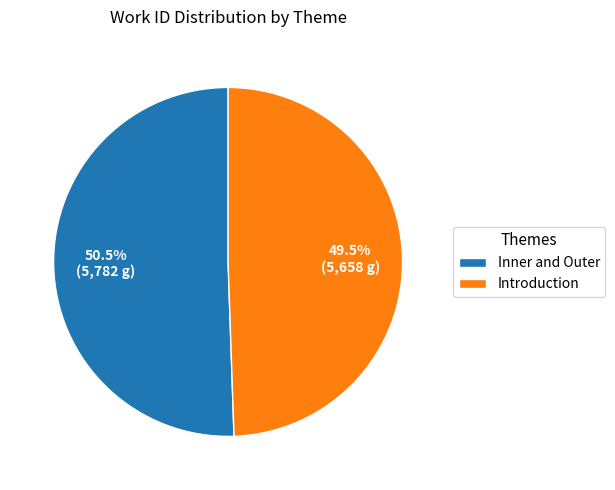

What is the majority slice?

Inner and Outer